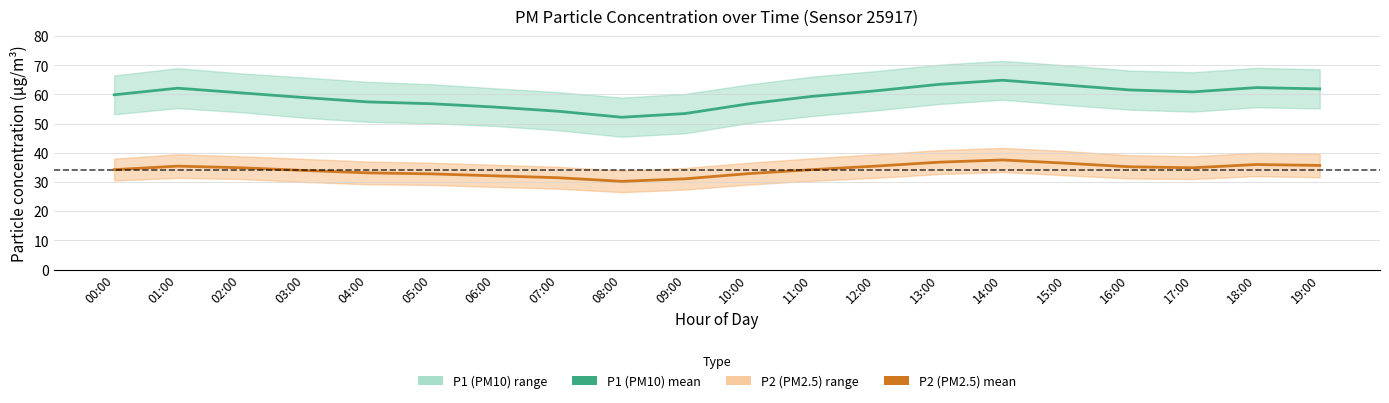

Is the value of P2 (PM2.5) mean at 00:00 greater than the value of P1 (PM10) mean at 07:00?

No